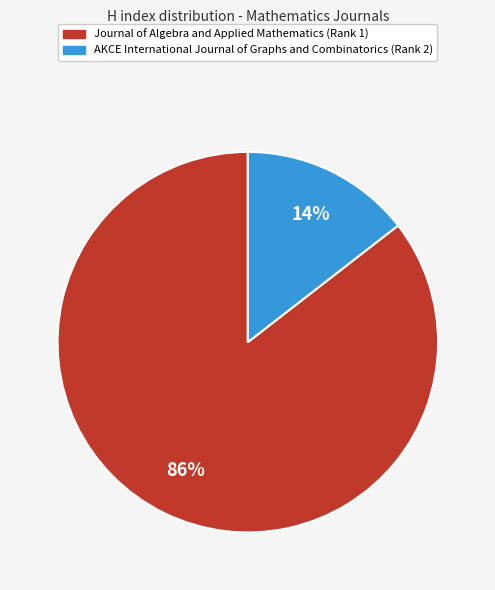

The Journal of Algebra and Applied Mathematics (Rank 1) slice represents 79% of the pie. True or false?

False